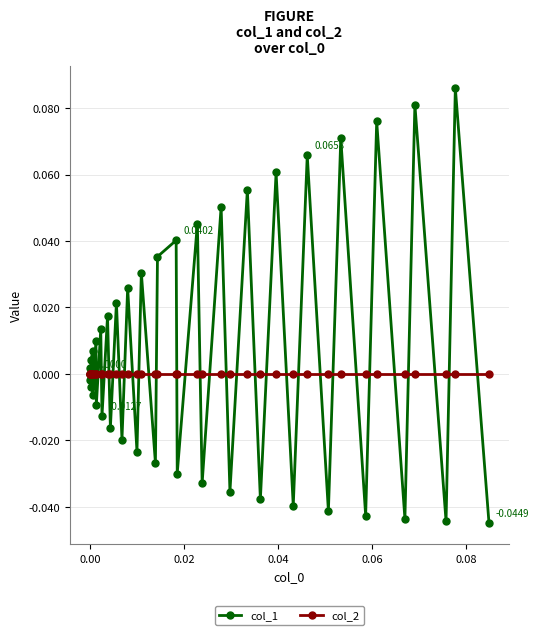

Which series has the largest total across all categories?

col_1